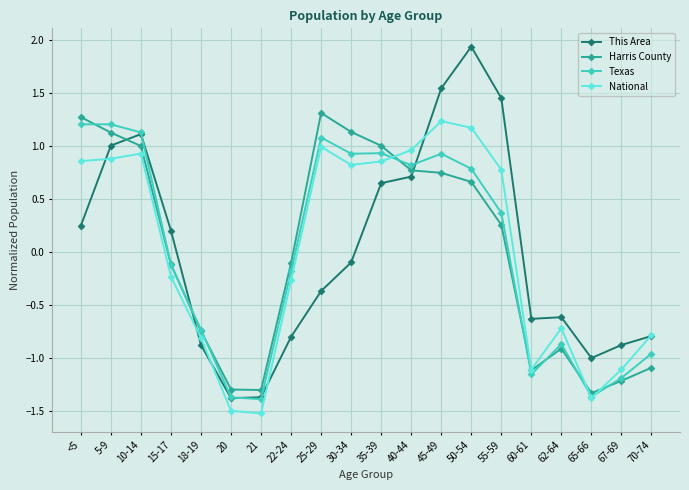

What is the value of the National point at the 4th from the left?

-0.2